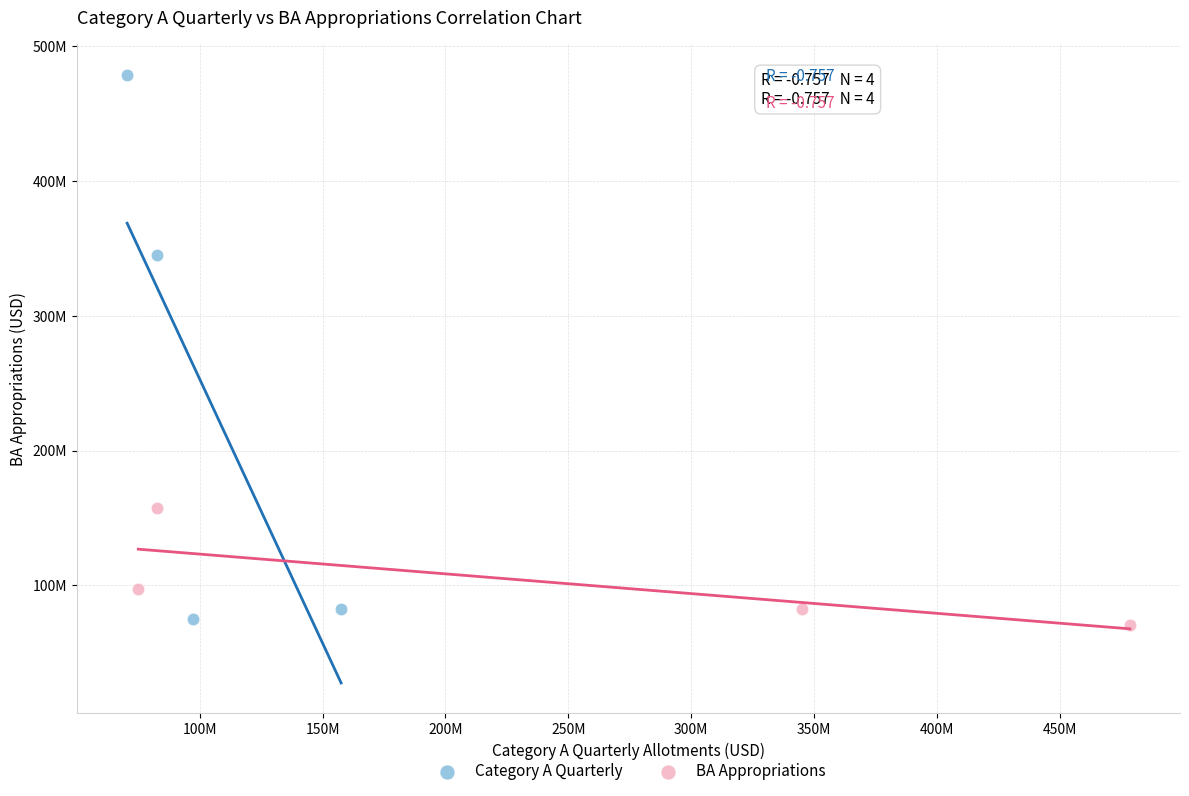

What are all the series names shown in the legend?

Category A Quarterly, BA Appropriations